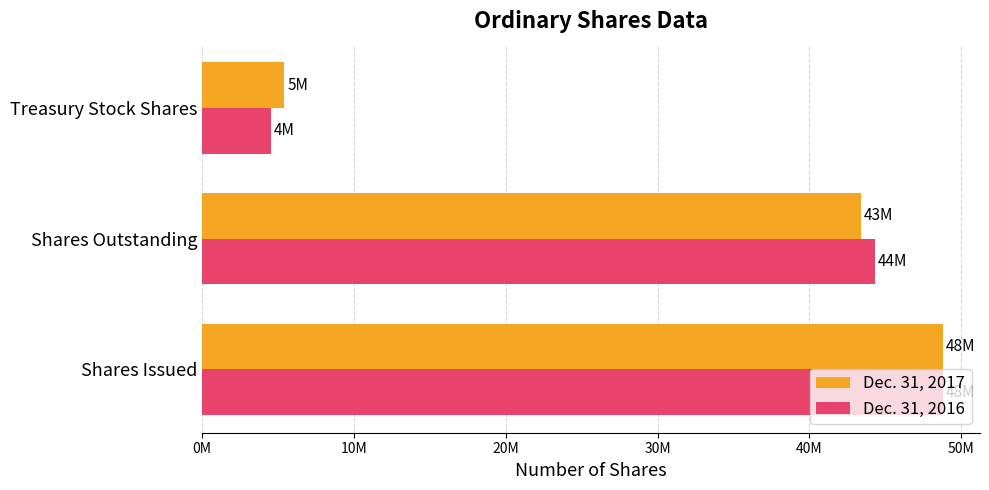

What is the difference between the second highest and minimum values in the Dec. 31, 2017 series?

38000000